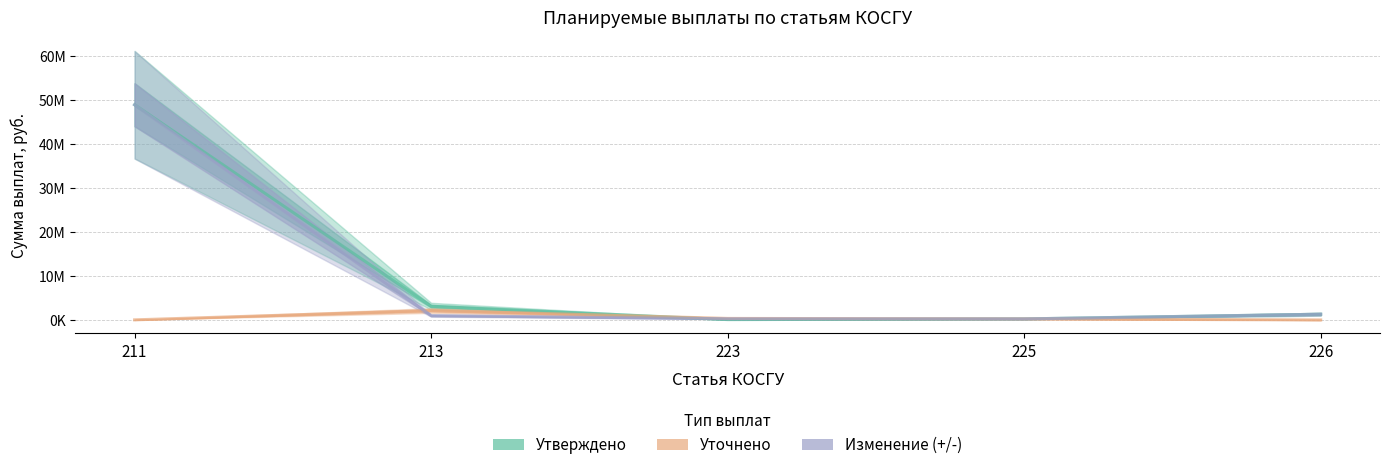

The Уточнено series shows 84420.0 at 223. True or false?

False